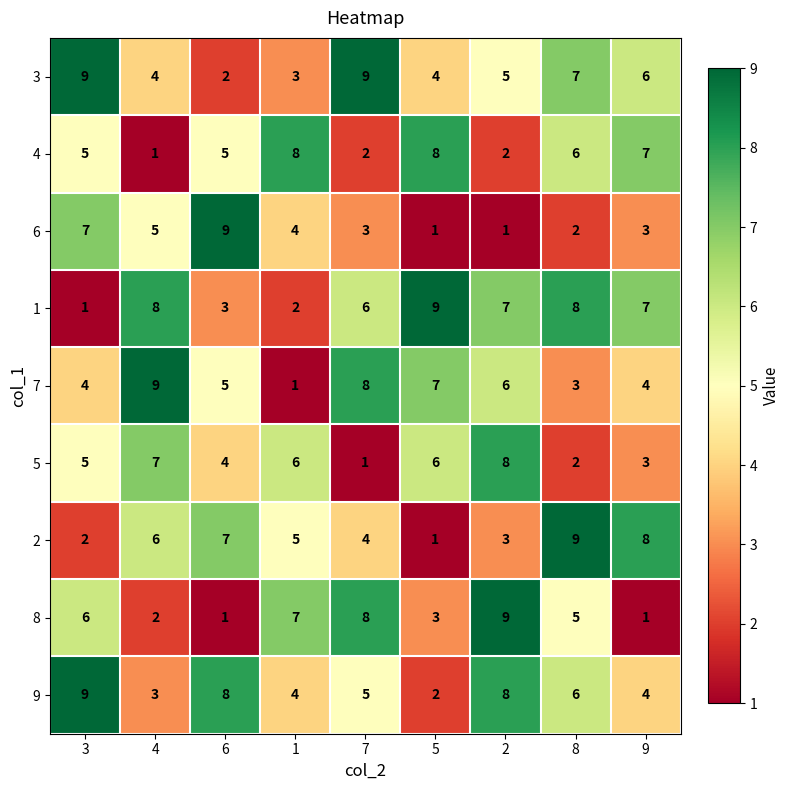

How many 5 values are between 3 and 6?

5